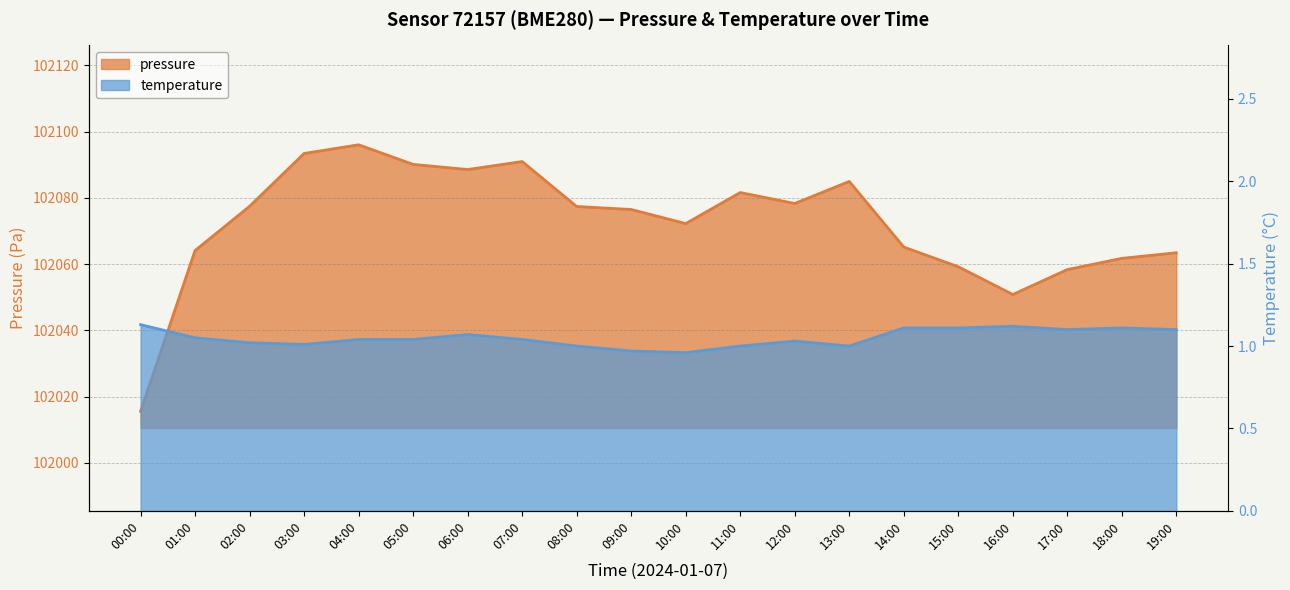

Reading left to right, what are all the values shown in this chart?

pressure: 00:00=102015.5	01:00=102064.1	02:00=102077.4	03:00=102093.4	04:00=102096.0	05:00=102090.1	06:00=102088.5	07:00=102090.9	08:00=102077.4	09:00=102076.5	10:00=102072.2	11:00=102081.6	12:00=102078.3	13:00=102084.9	14:00=102065.1	15:00=102059.2	16:00=102050.8	17:00=102058.3	18:00=102061.7	19:00=102063.4
temperature: 00:00=1.1	01:00=1.1	02:00=1.0	03:00=1.0	04:00=1.0	05:00=1.0	06:00=1.1	07:00=1.0	08:00=1.0	09:00=1.0	10:00=1.0	11:00=1.0	12:00=1.0	13:00=1.0	14:00=1.1	15:00=1.1	16:00=1.1	17:00=1.1	18:00=1.1	19:00=1.1